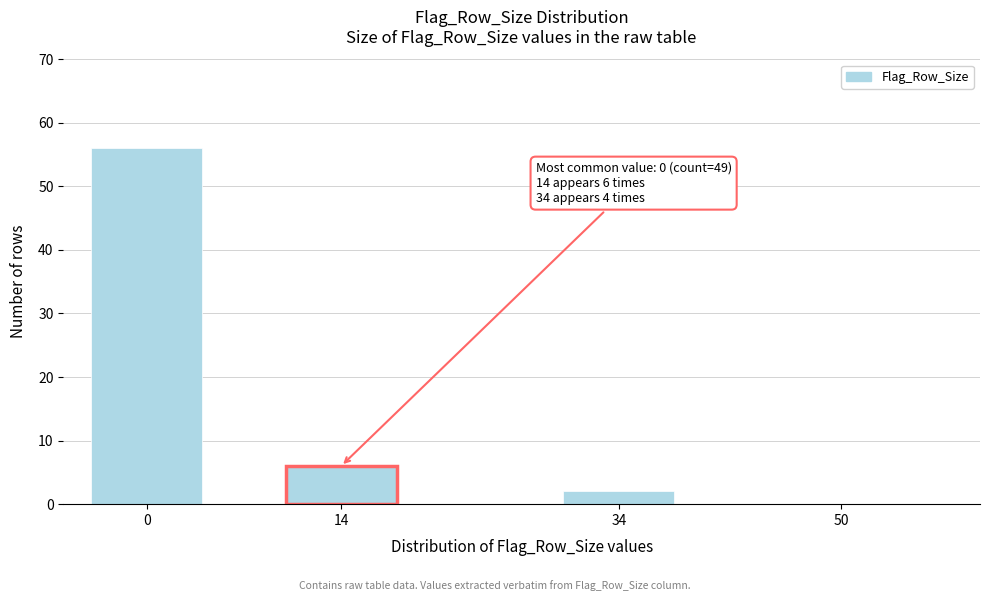

Reading left to right, list all the values displayed in this chart.

0=56	14=6	34=2	50=0